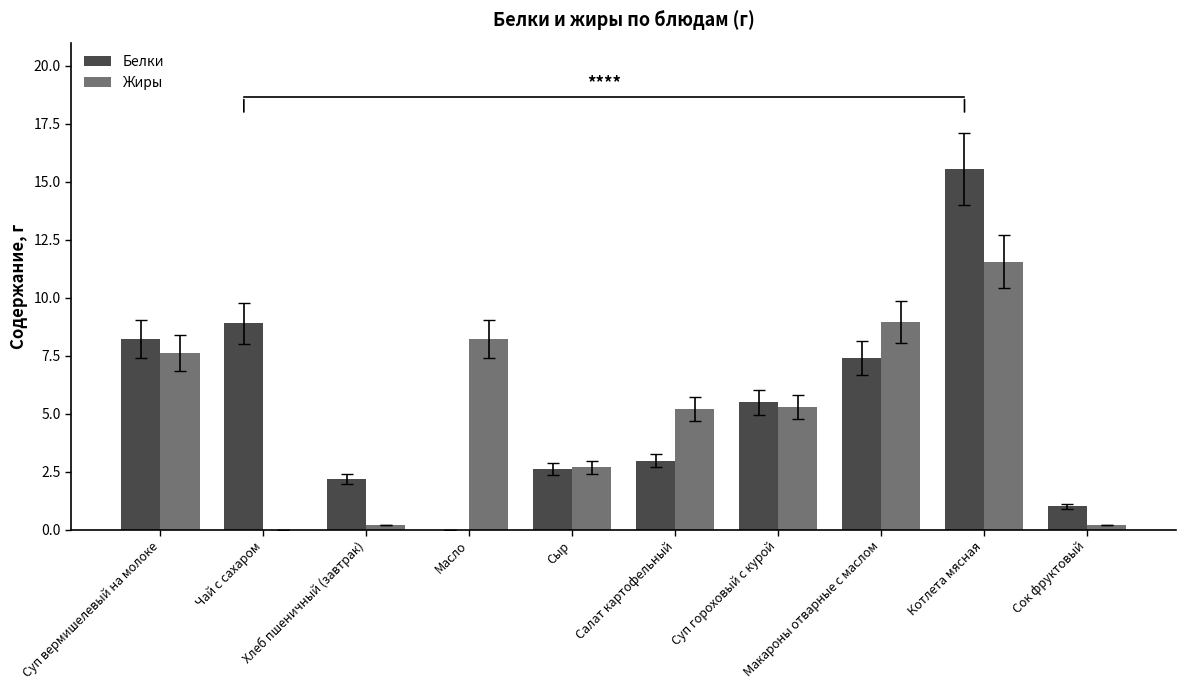

What is the total value across all series at Суп гороховый с курой?

10.8